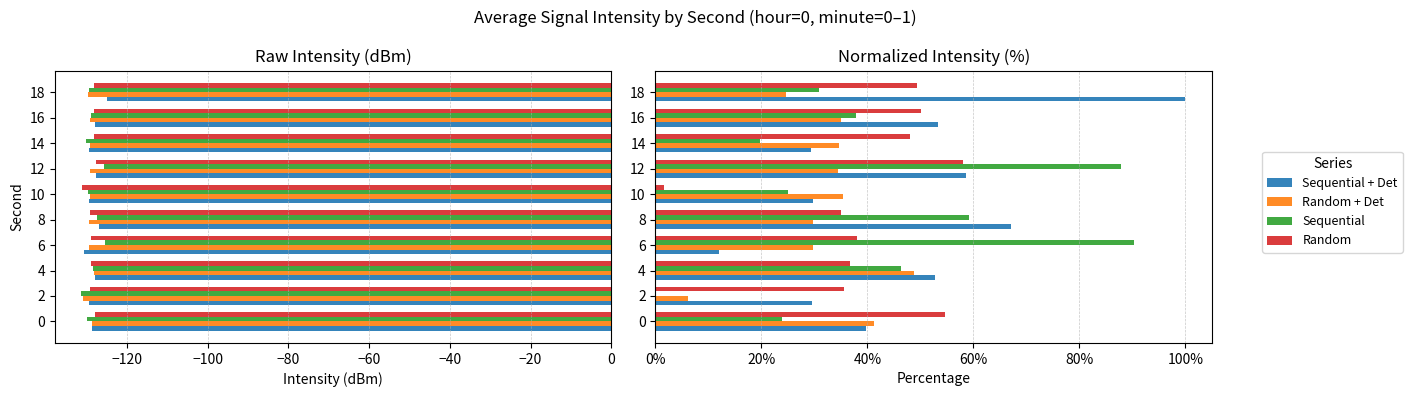

What is the difference between the highest and lowest values at 14?

28.2